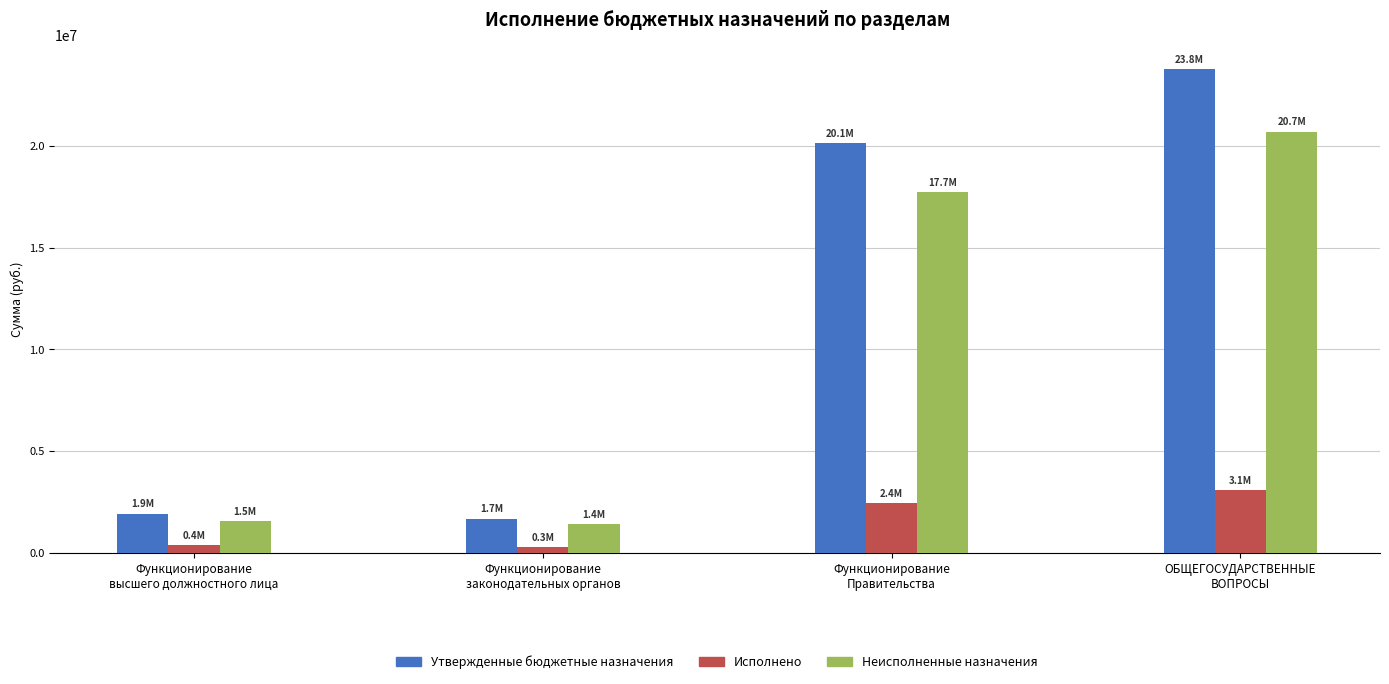

At which label is Исполнено closest to 1667163?

Функционирование
Правительства